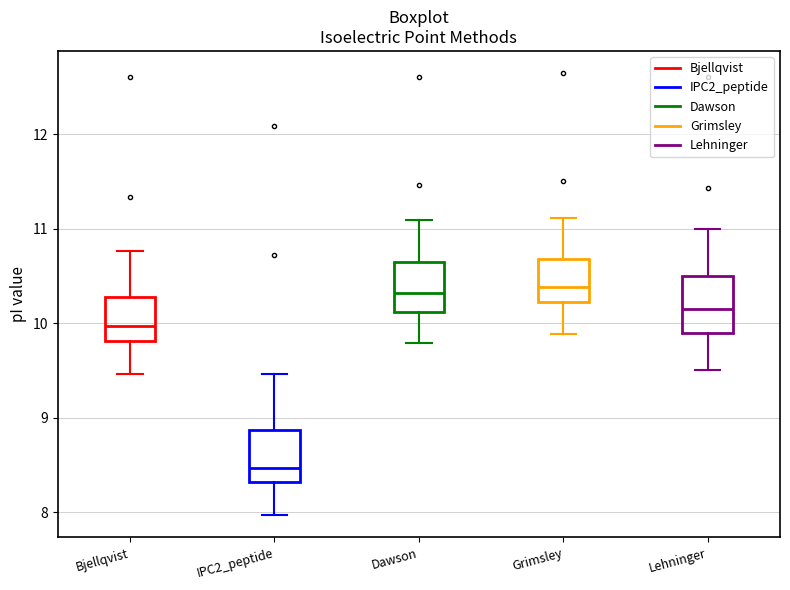

Where does the upper whisker of the box for Dawson end on the y-axis? The values are not printed on the chart, so give them approximately, as read against the axis.

11.1